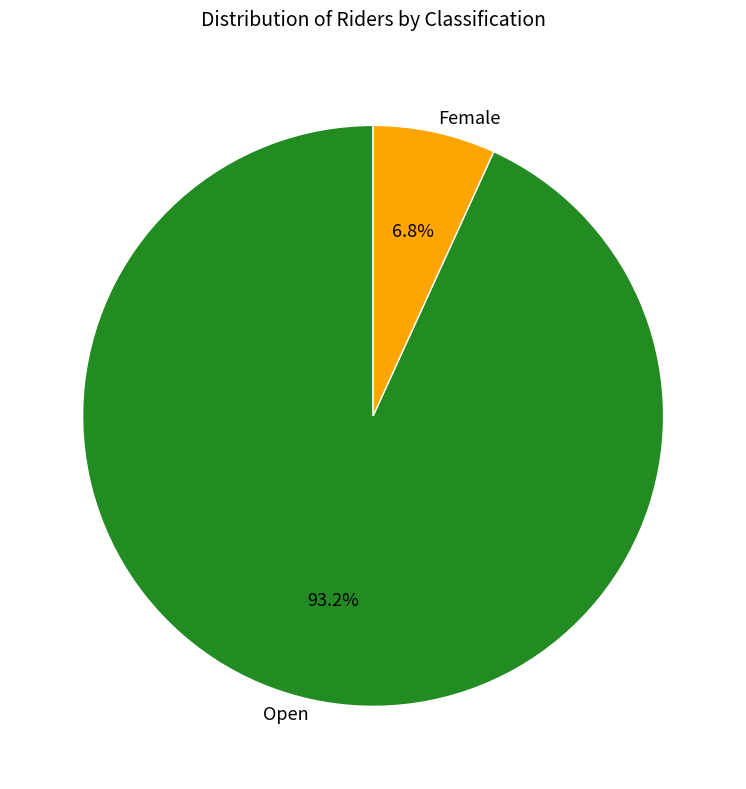

How many segments does this pie chart have?

2